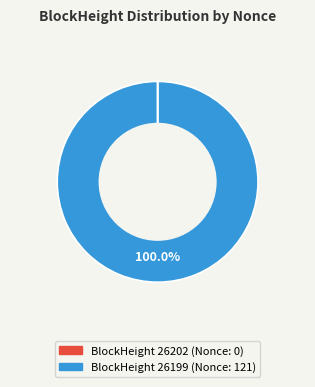

Does any single category account for the majority?

Yes